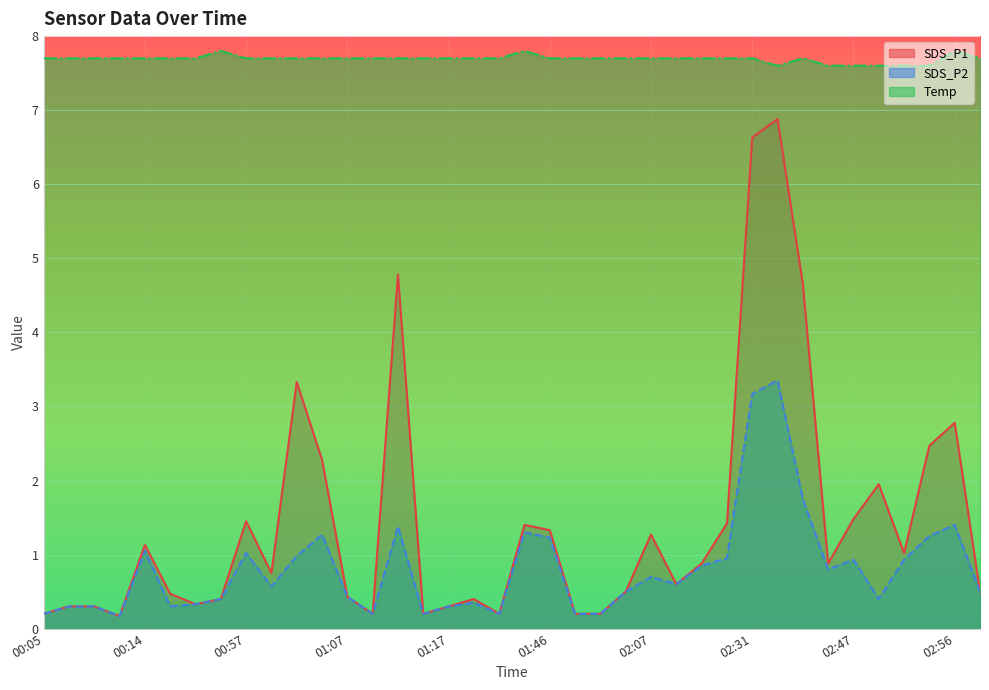

What is the sum of the Temp values at 00:12 and 02:36?

15.4